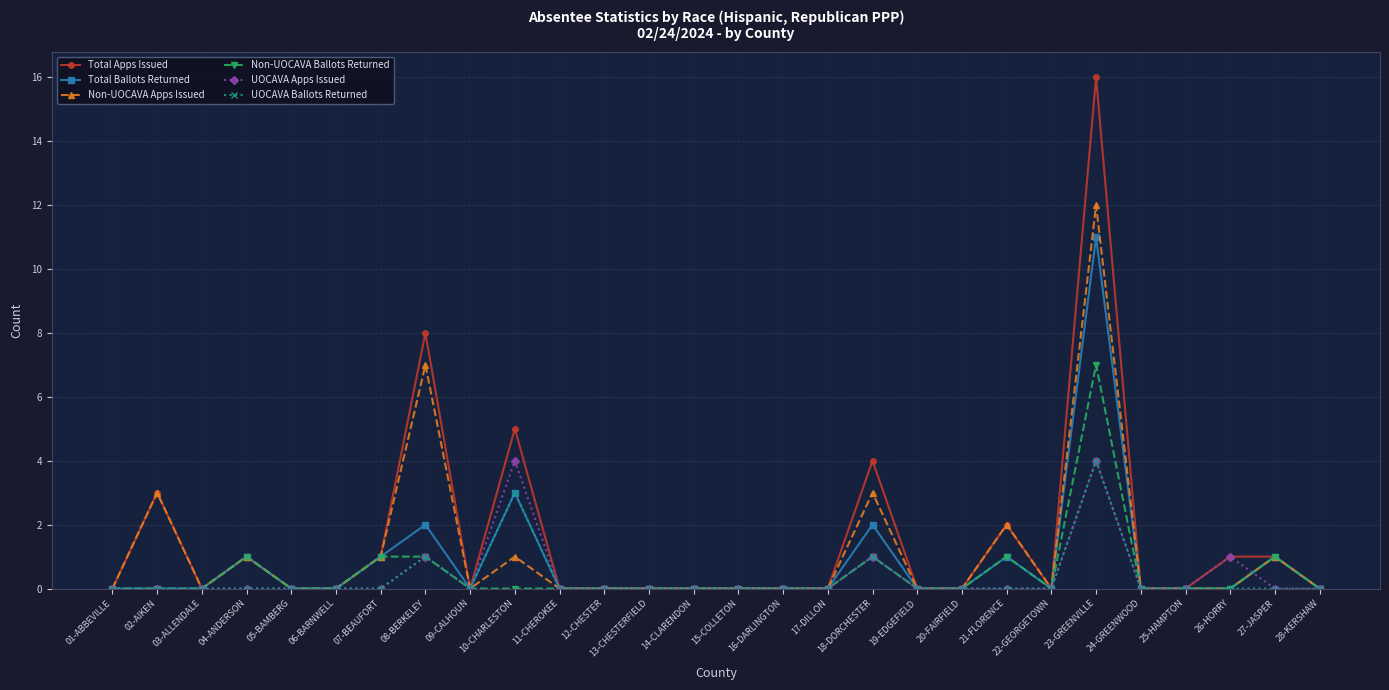

Reading left to right, transcribe all the data shown in this chart.

Total Apps Issued: 0	3	0	1	0	0	1	8	0	5	0	0	0	0	0	0	0	4	0	0	2	0	16	0	0	1	1	0
Total Ballots Returned: 0	0	0	1	0	0	1	2	0	3	0	0	0	0	0	0	0	2	0	0	1	0	11	0	0	0	1	0
Non-UOCAVA Apps Issued: 0	3	0	1	0	0	1	7	0	1	0	0	0	0	0	0	0	3	0	0	2	0	12	0	0	0	1	0
Non-UOCAVA Ballots Returned: 0	0	0	1	0	0	1	1	0	0	0	0	0	0	0	0	0	1	0	0	1	0	7	0	0	0	1	0
UOCAVA Apps Issued: 0	0	0	0	0	0	0	1	0	4	0	0	0	0	0	0	0	1	0	0	0	0	4	0	0	1	0	0
UOCAVA Ballots Returned: 0	0	0	0	0	0	0	1	0	3	0	0	0	0	0	0	0	1	0	0	0	0	4	0	0	0	0	0